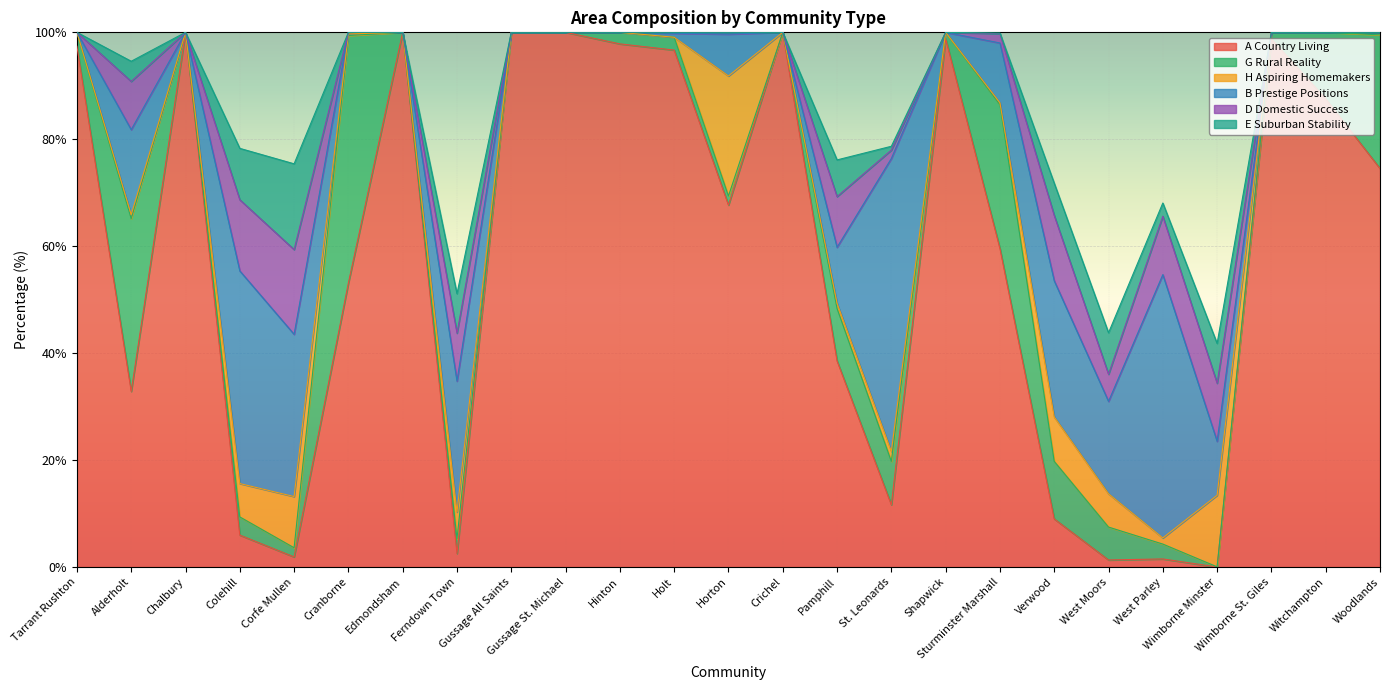

What are all the series names shown in the legend?

A Country Living, G Rural Reality, H Aspiring Homemakers, B Prestige Positions, D Domestic Success, E Suburban Stability